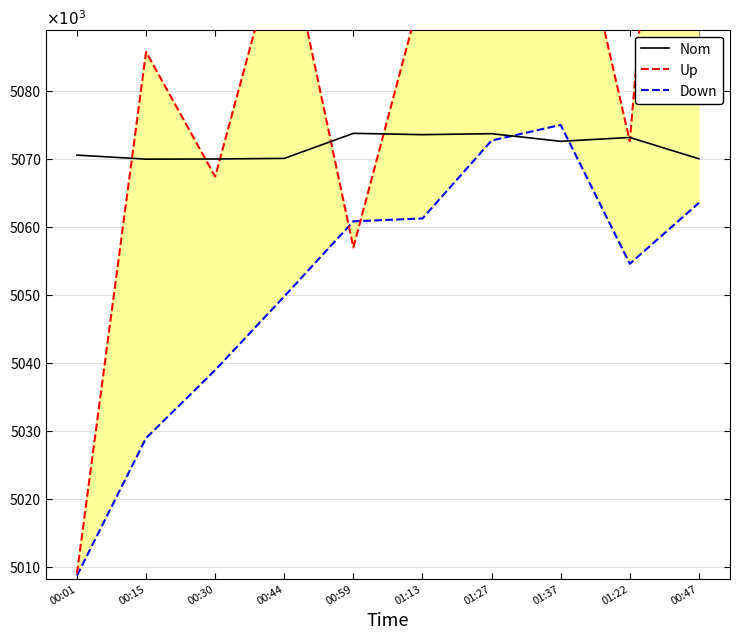

What are all the series names shown in the legend?

Nom, Up, Down